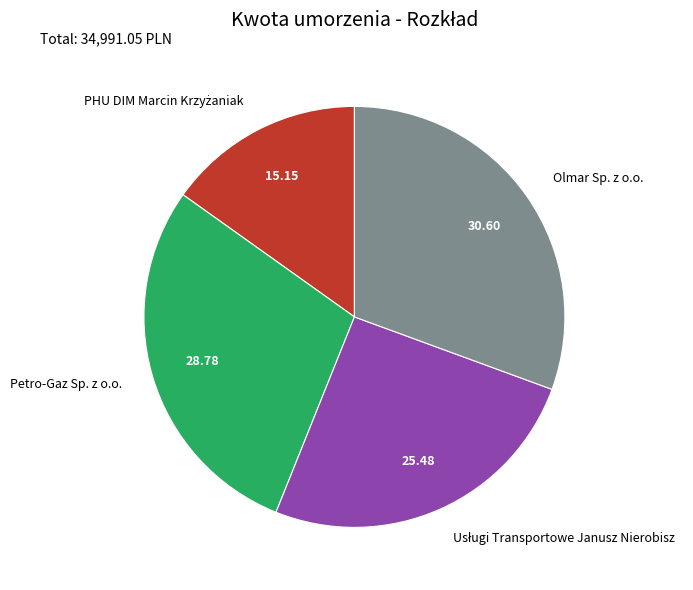

Is there any slice that represents more than half of the pie?

No